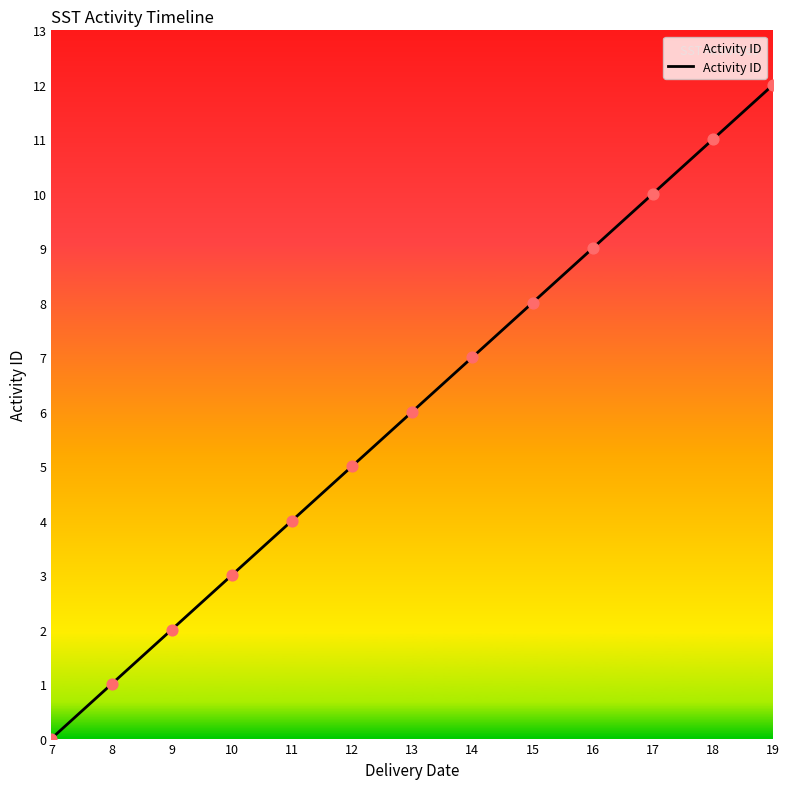

Between 7 and 19, which is larger?

19